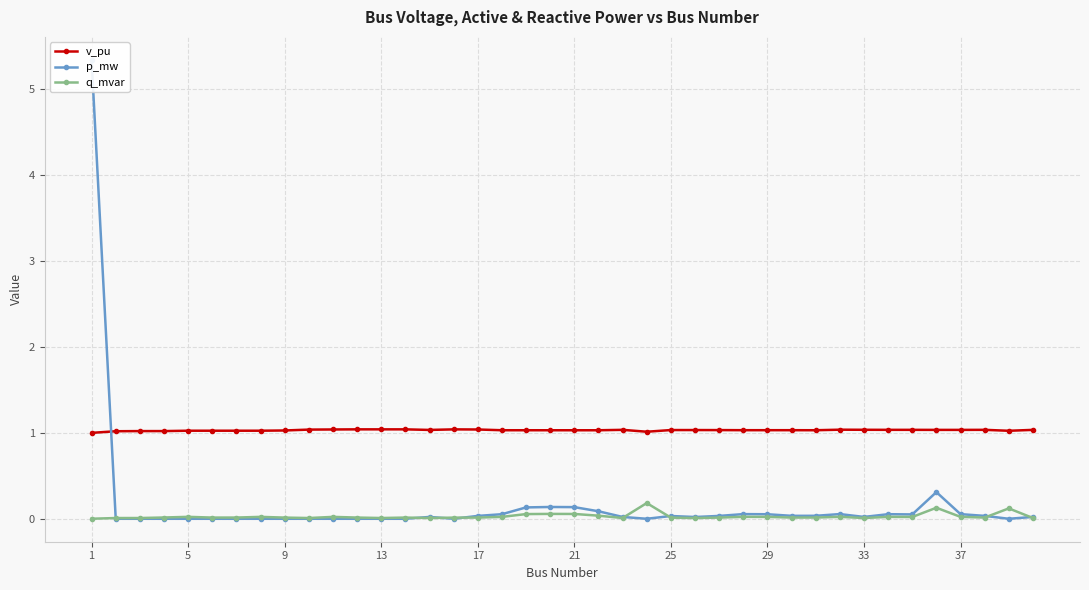

Reading right to left, extract all data points from this chart.

v_pu: 1.0	1.0	1.0	1.0	1.0	1.0	1.0	1.0	1.0	1.0	1.0	1.0	1.0	1.0	1.0	1.0	1.0	1.0	1.0	1.0	1.0	1.0	1.0	1.0	1.0	1.0	1.0	1.0	1.0	1.0	1.0	1.0	1.0	1.0	1.0	1.0	1.0	1.0	1.0	1.0
p_mw: 0.0	-0.0	0.0	0.1	0.3	0.1	0.1	0.0	0.1	0.0	0.0	0.1	0.1	0.0	0.0	0.0	-0.0	0.0	0.1	0.1	0.1	0.1	0.1	0.0	0.0	0.0	0.0	0.0	0.0	0.0	0.0	0.0	0.0	0.0	0.0	0.0	0.0	0.0	0.0	5.3
q_mvar: 0.0	0.1	0.0	0.0	0.1	0.0	0.0	0.0	0.0	0.0	0.0	0.0	0.0	0.0	0.0	0.0	0.2	0.0	0.0	0.1	0.1	0.1	0.0	0.0	0.0	0.0	0.0	0.0	0.0	0.0	0.0	0.0	0.0	0.0	0.0	0.0	0.0	0.0	0.0	0.0